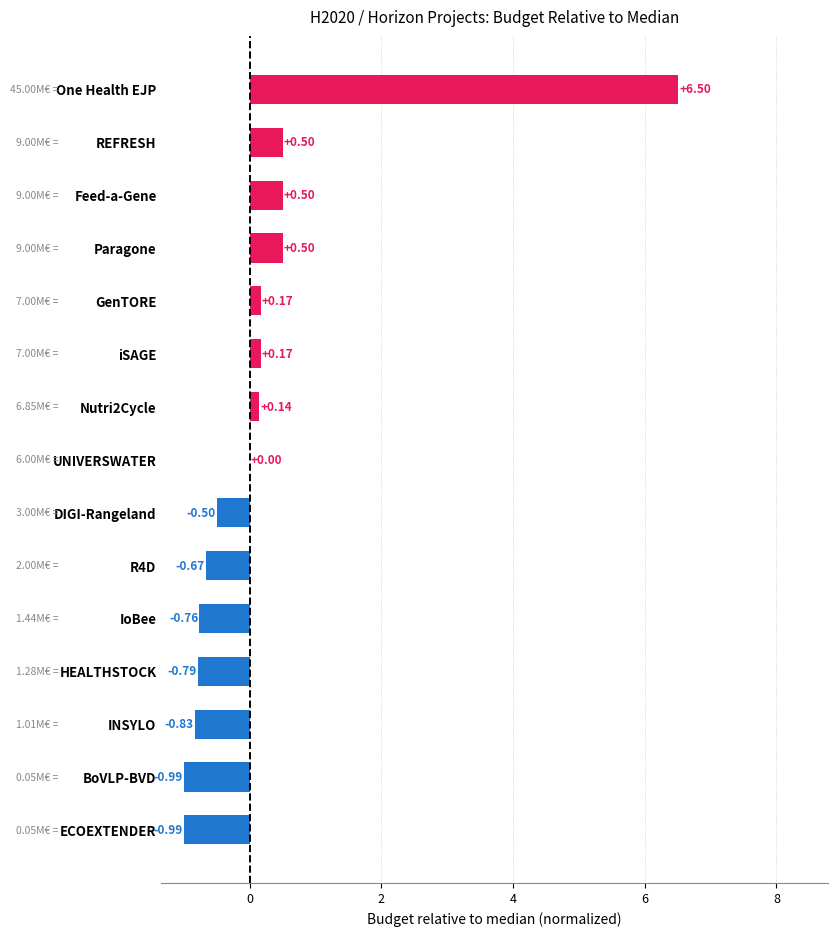

Which label corresponds to the largest value in the chart?

One Health EJP